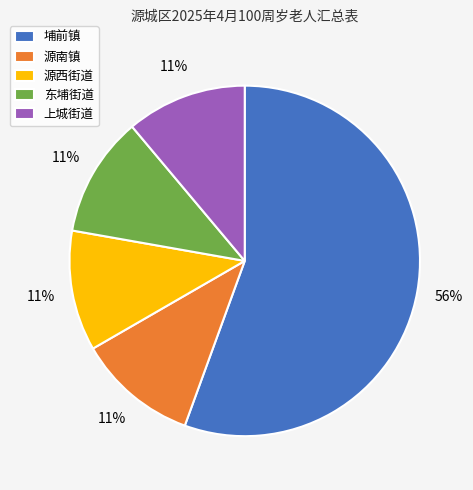

How many segments does this pie chart have?

5